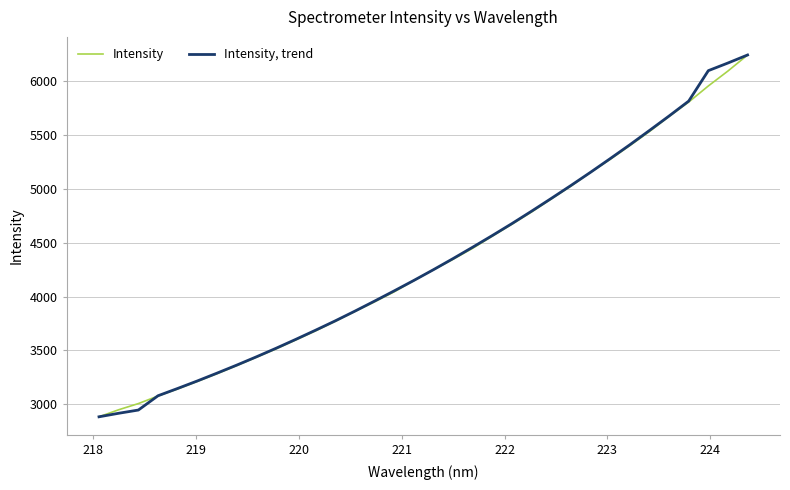

What is the minimum value for Intensity?

2883.1